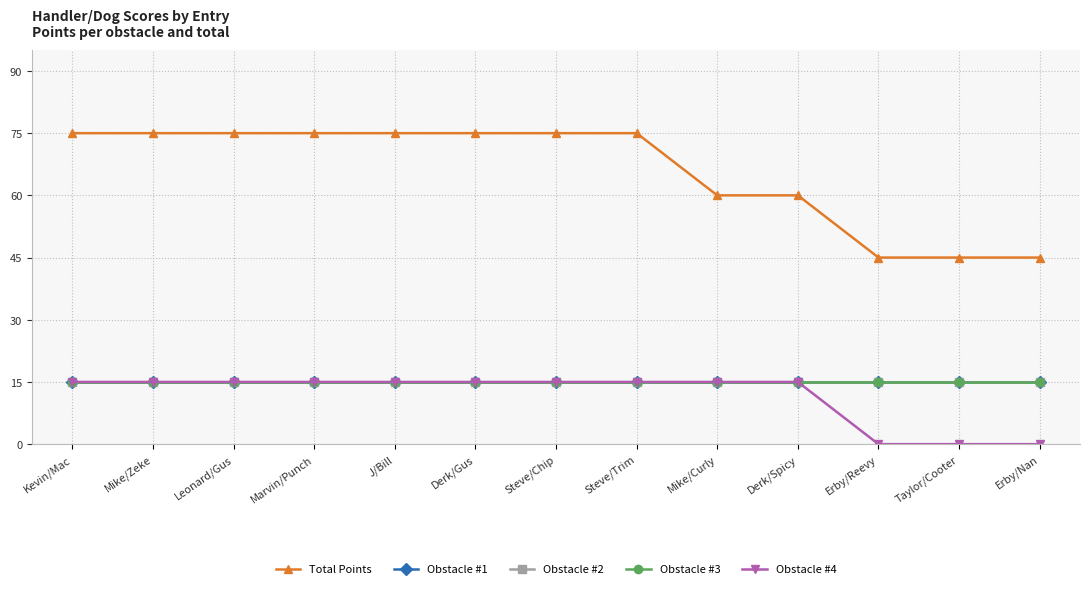

At Kevin/Mac, list the series in order from smallest to largest.

Obstacle #1, Obstacle #2, Obstacle #3, Obstacle #4, Total Points